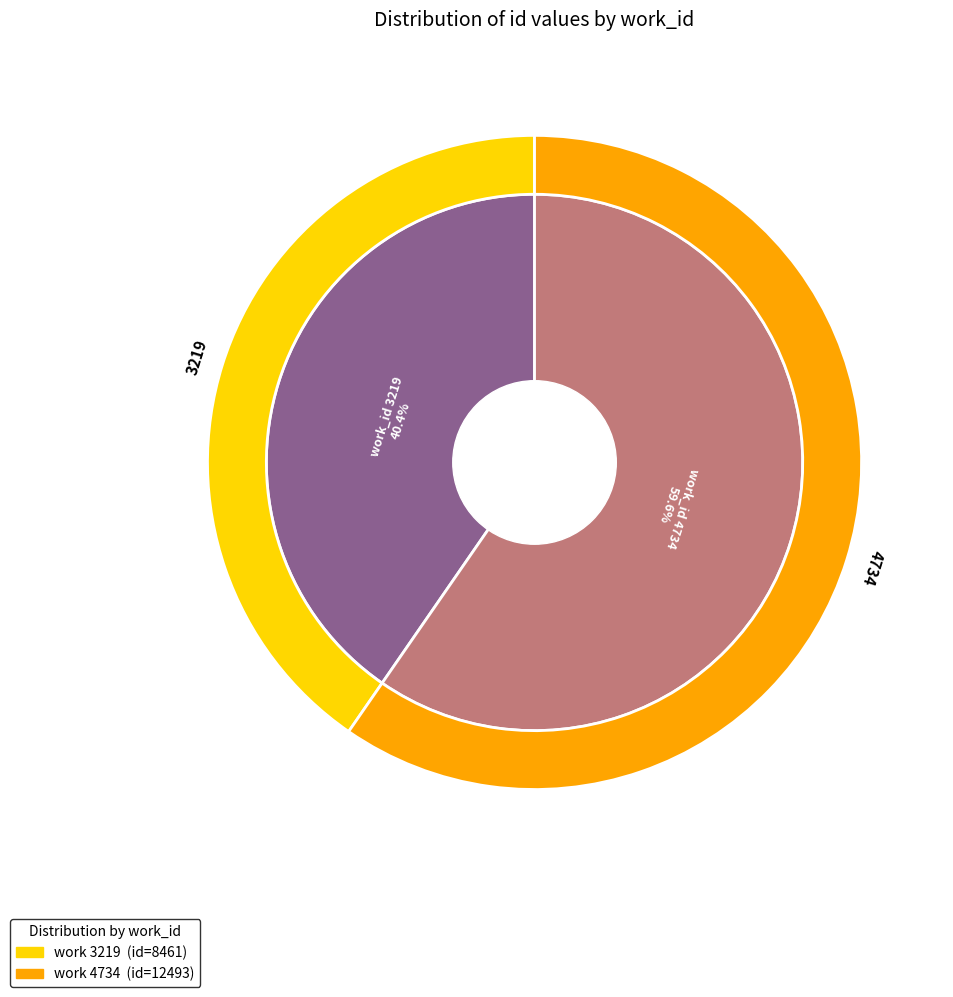

Does 4734 represent more than half of the total?

Yes